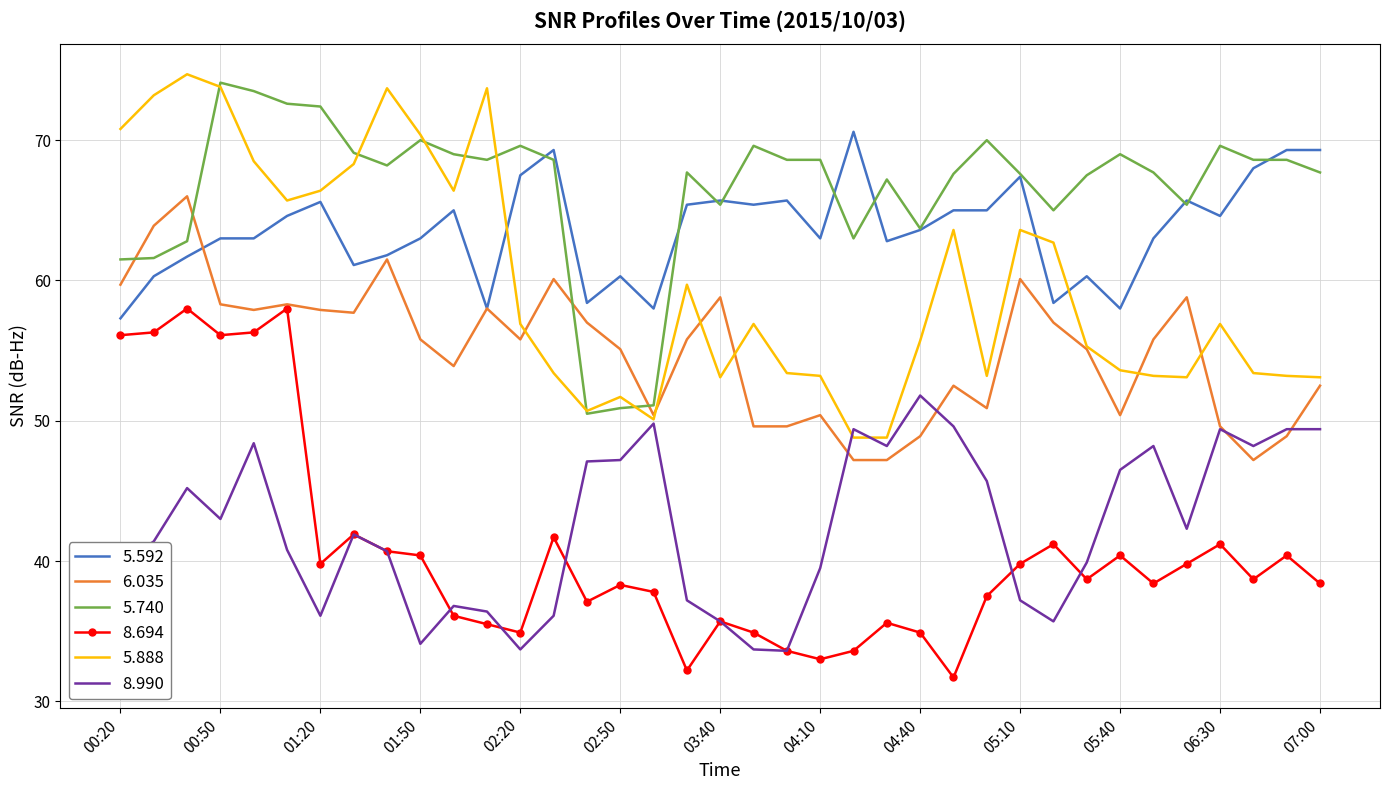

What are all the series names shown in the legend?

5.592, 6.035, 5.740, 8.694, 5.888, 8.990